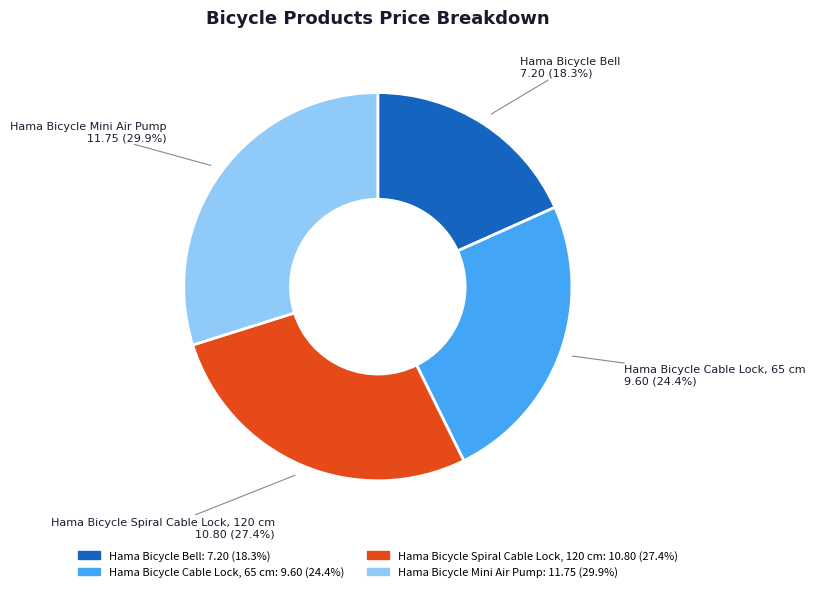

Do Hama Bicycle Cable Lock, 65 cm and Hama Bicycle Mini Air Pump together represent more than half of the pie?

Yes